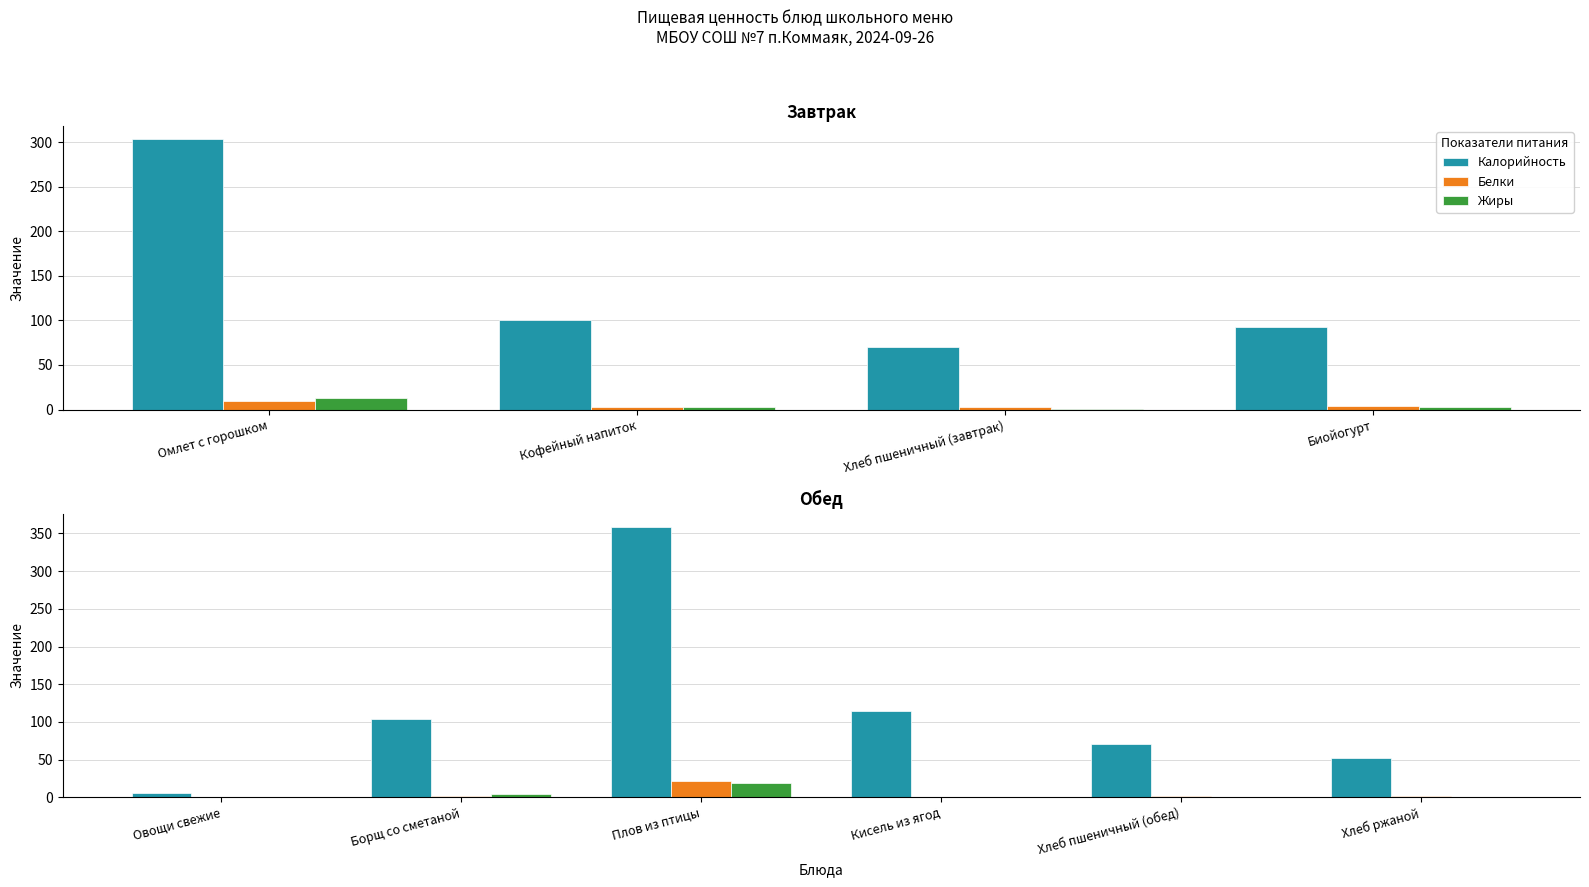

At how many categories does at least one series exceed 33?

5